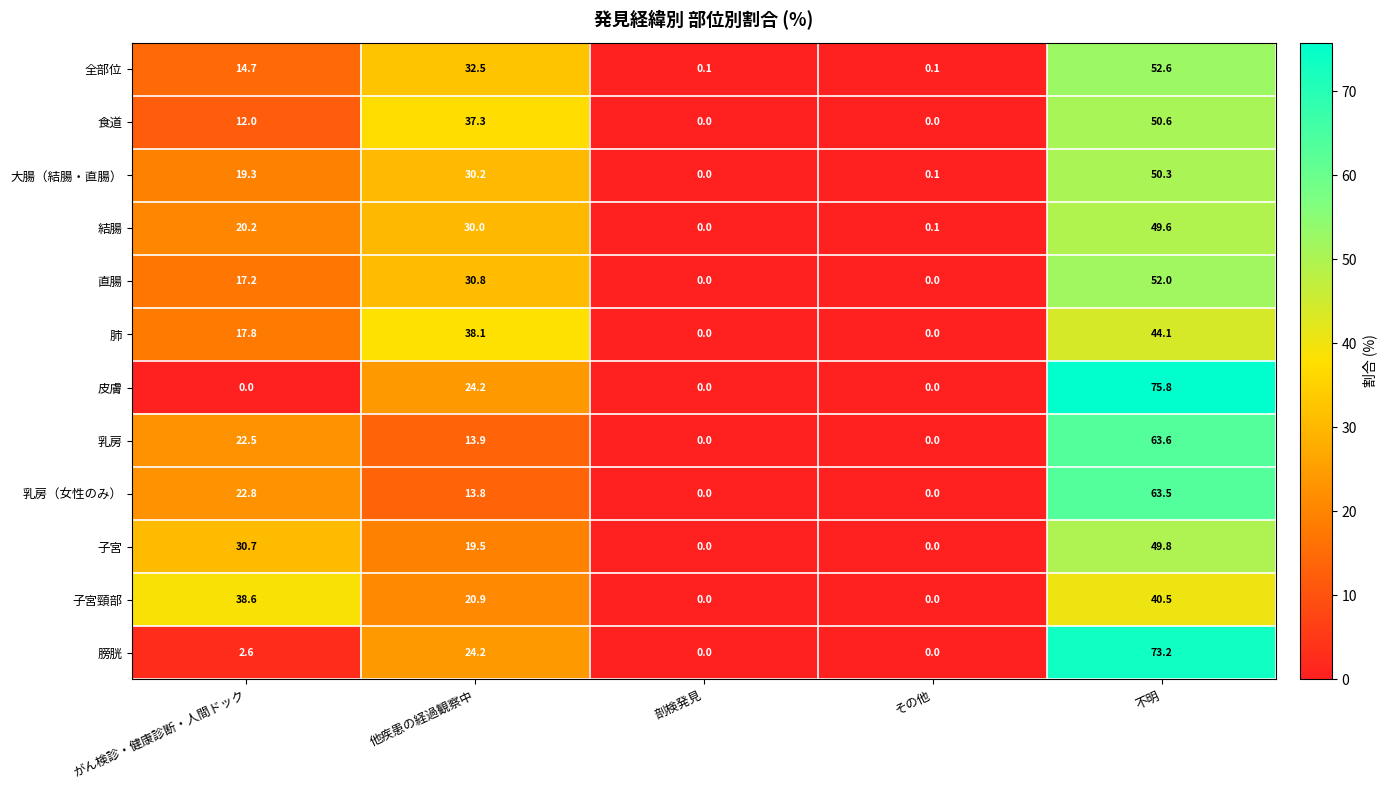

What is the difference between the highest and lowest values at 他疾患の経過観察中?

24.3